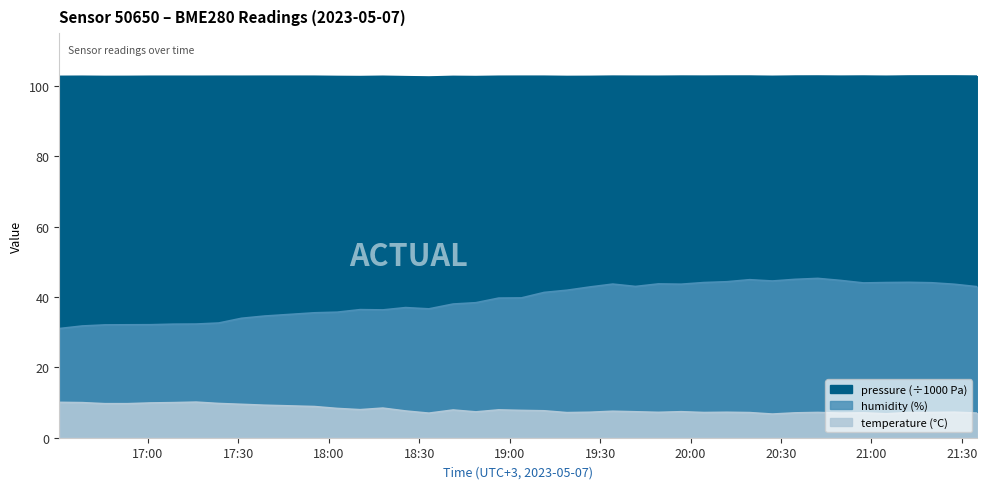

In pressure, how many points are lower than both neighbors (excluding endpoints)?

12